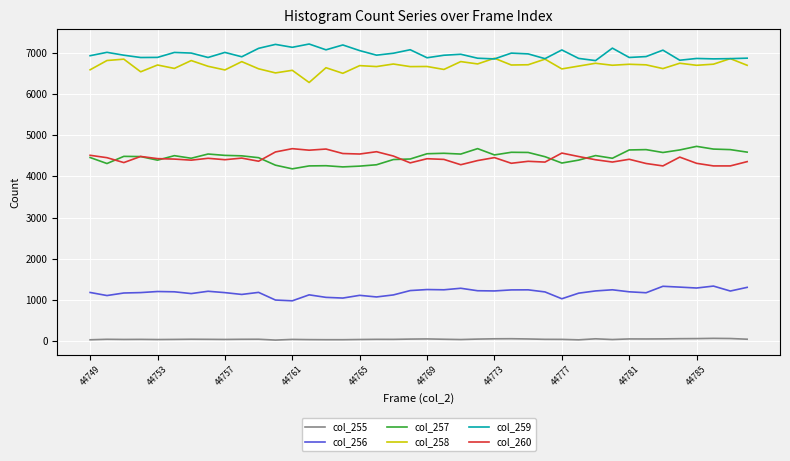

True or false: col_256 and col_257 cross at least once.

False